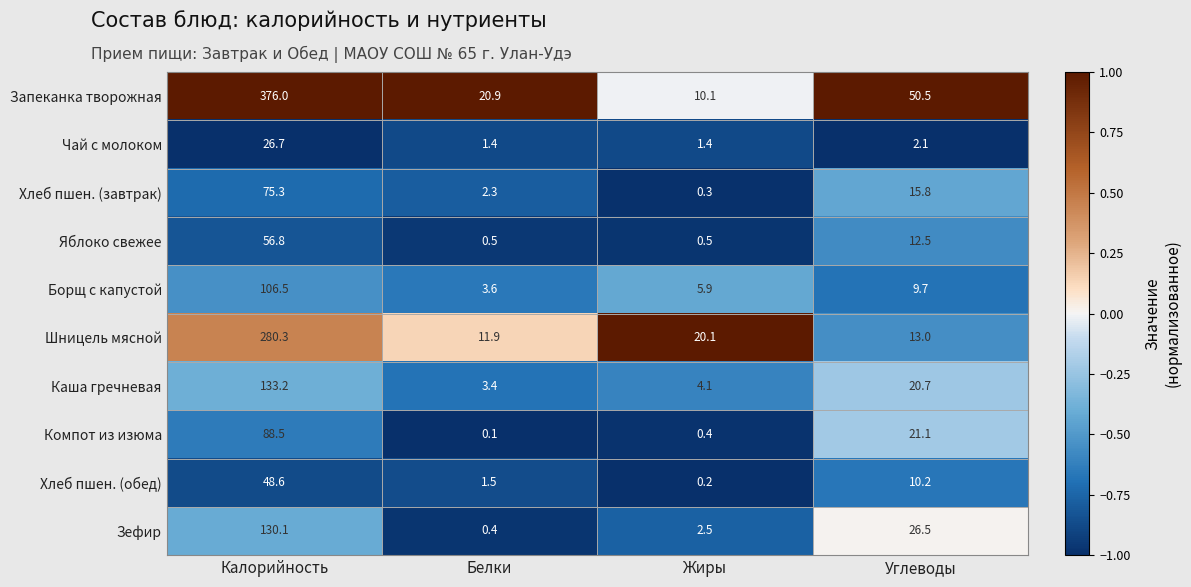

At which category is the sum across all series the highest?

Калорийность